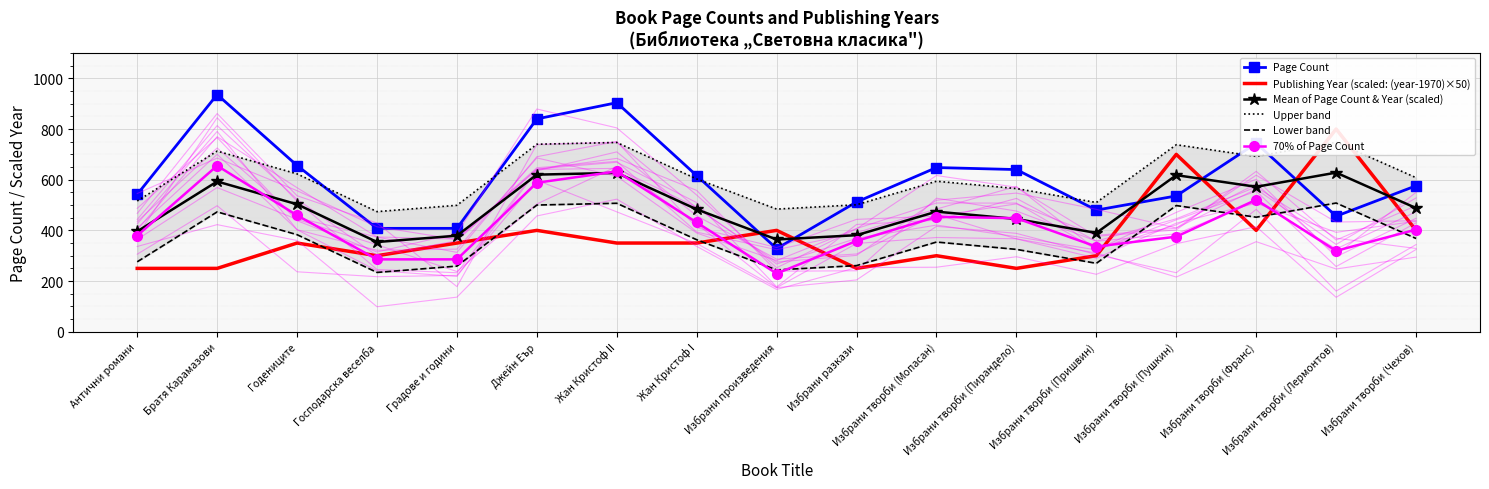

Rank the categories by Upper band value from lowest to highest.

Господарска веселба, Избрани произведения, Градове и години, Избрани разкази, Избрани творби (Пришвин), Антични романи, Избрани творби (Пирандело), Избрани творби (Мопасан), Жан Кристоф I, Избрани творби (Чехов), Годениците, Избрани творби (Франс), Братя Карамазови, Избрани творби (Пушкин), Джейн Еър, Жан Кристоф II, Избрани творби (Лермонтов)